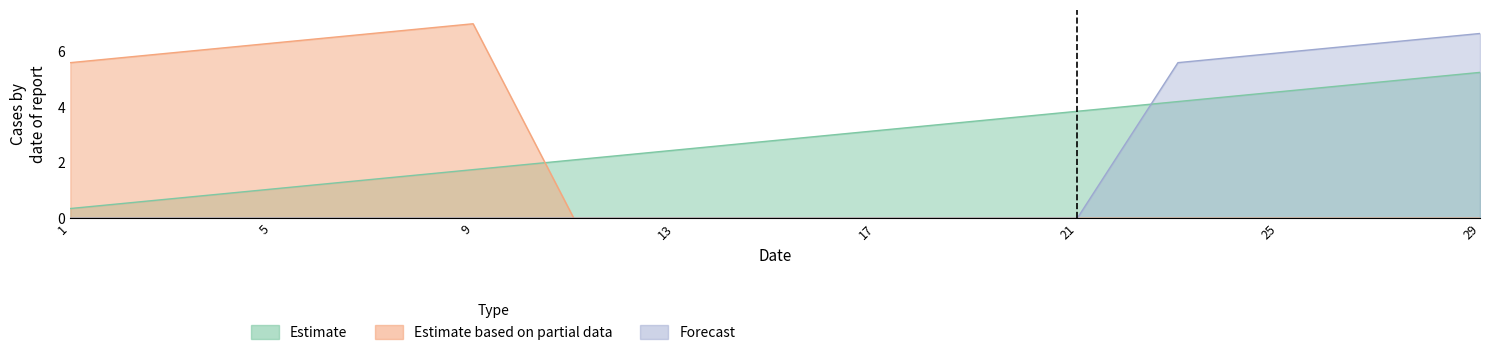

Between 5 and 29, which series saw the biggest shift?

Forecast